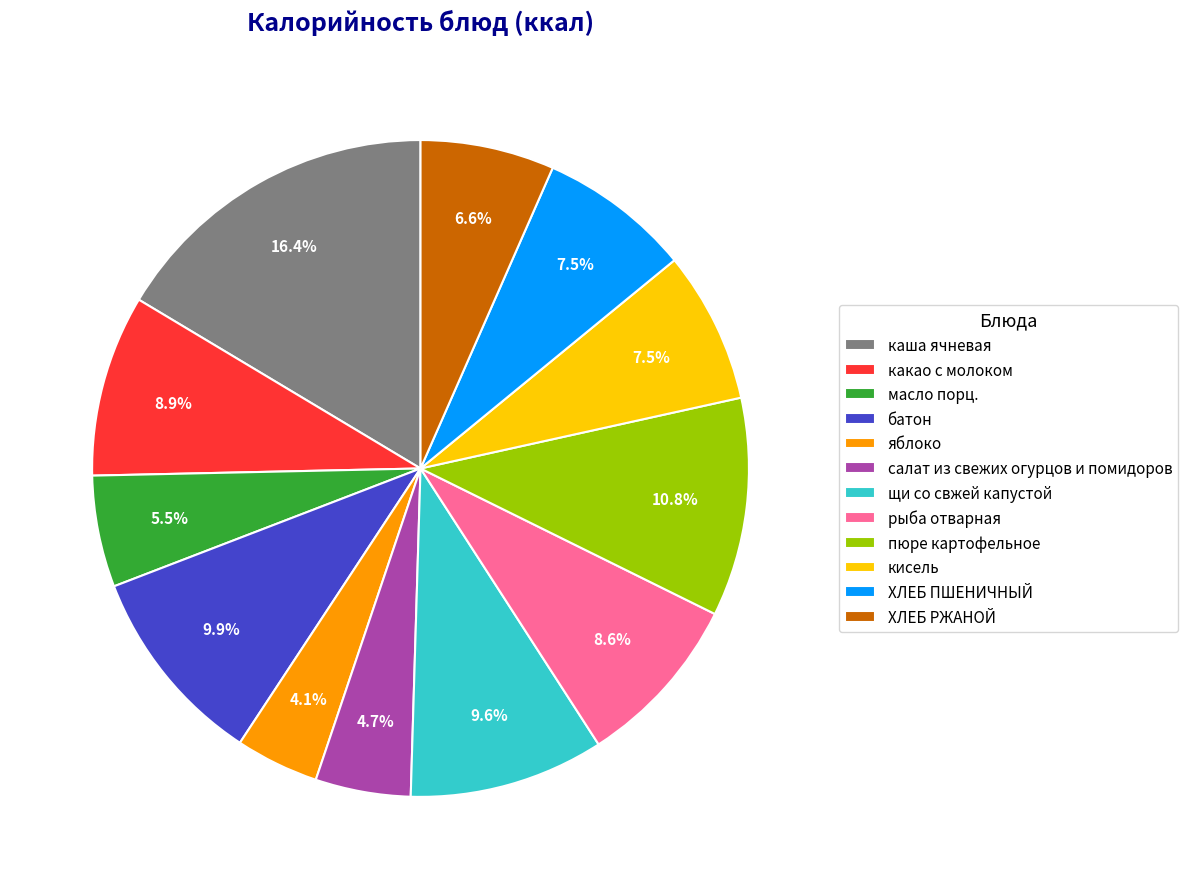

What percentage is NOT represented by пюре картофельное?

89.2%